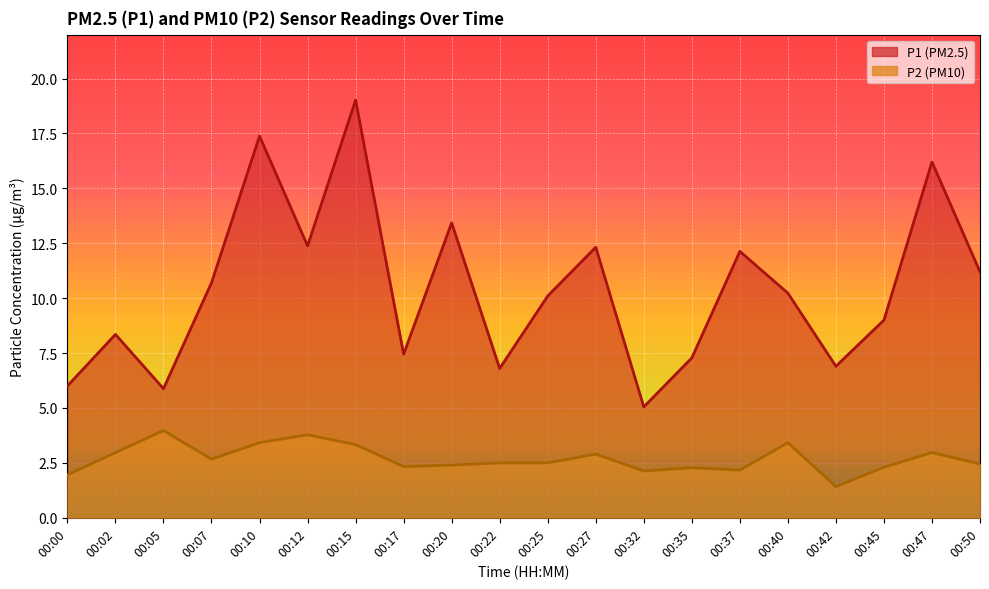

What is the sum of the P2 values at 00:05 and 00:37?

6.1